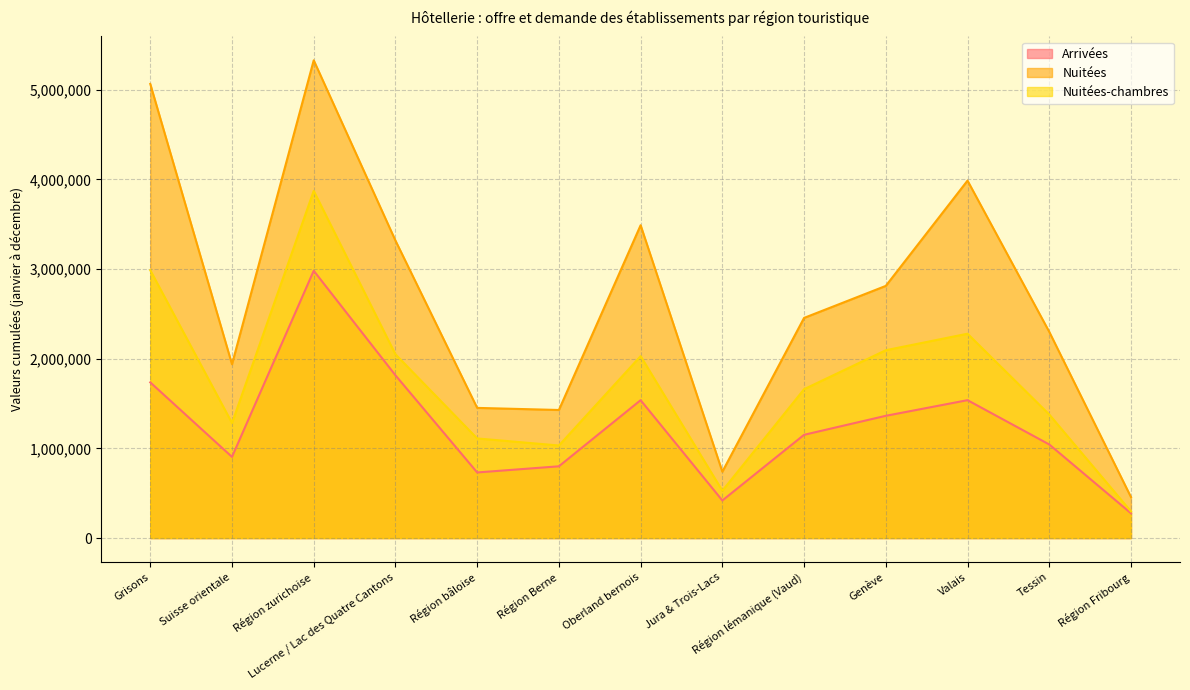

What is the label of the 12th point from the right?

Suisse orientale